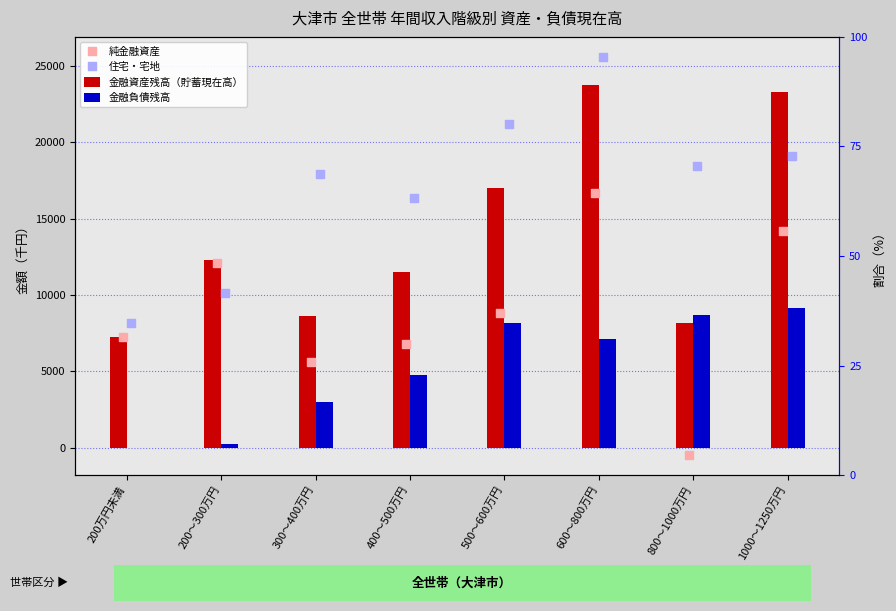

What is the total value across all series at 500～600万円?

55208